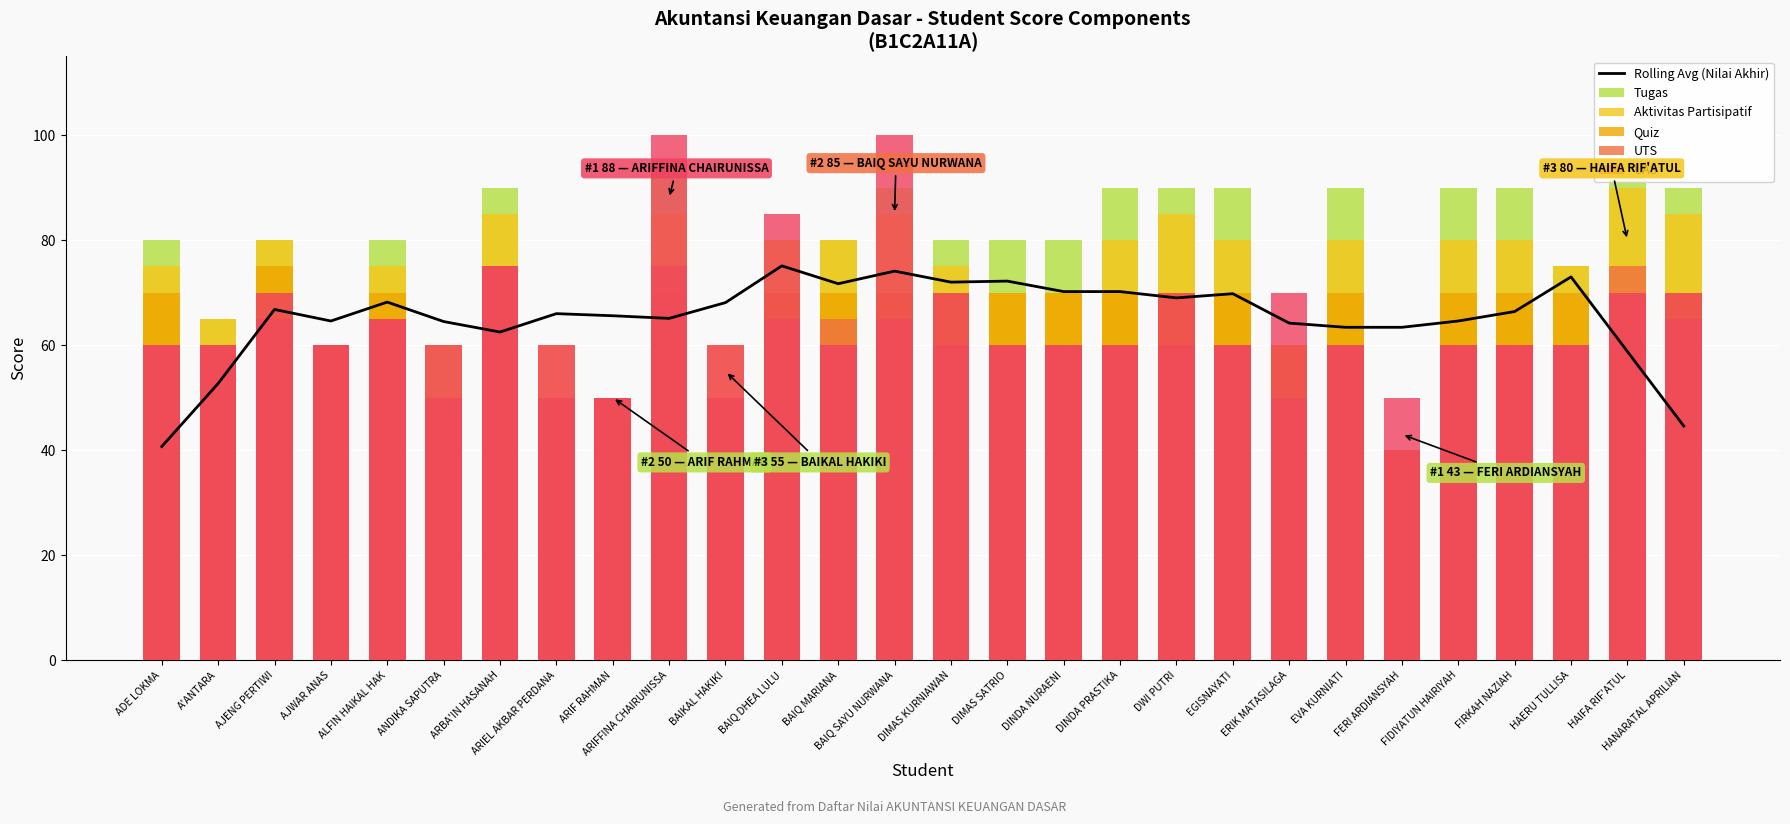

Which series has the largest total across all categories?

Tugas